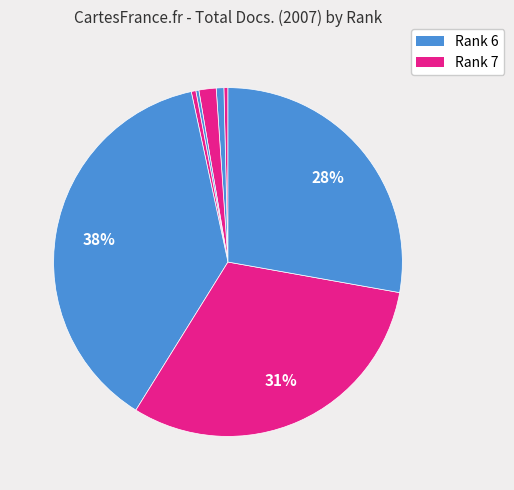

Is there any slice that represents more than half of the pie?

No